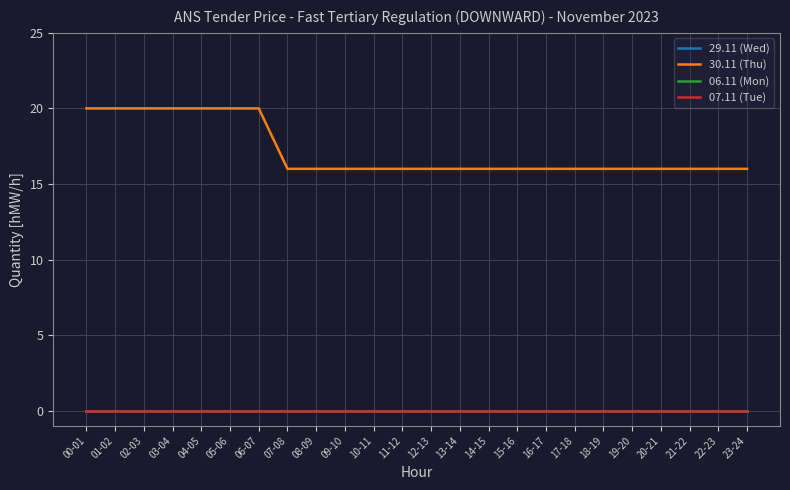

Does the chart display data point markers on the line(s)?

No